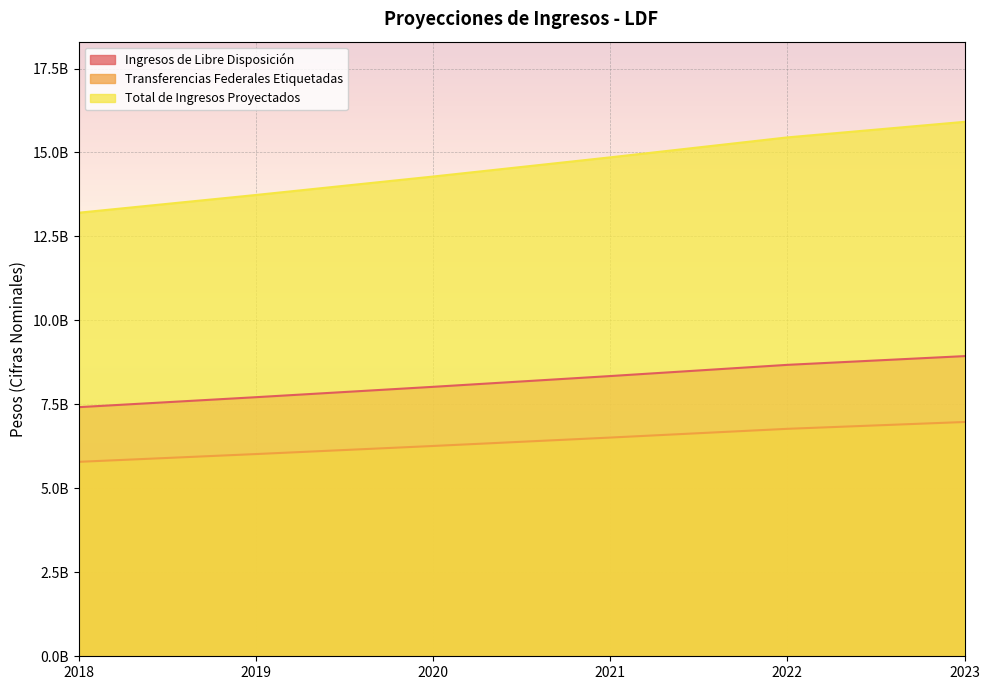

At how many categories does at least one series exceed 10?

6